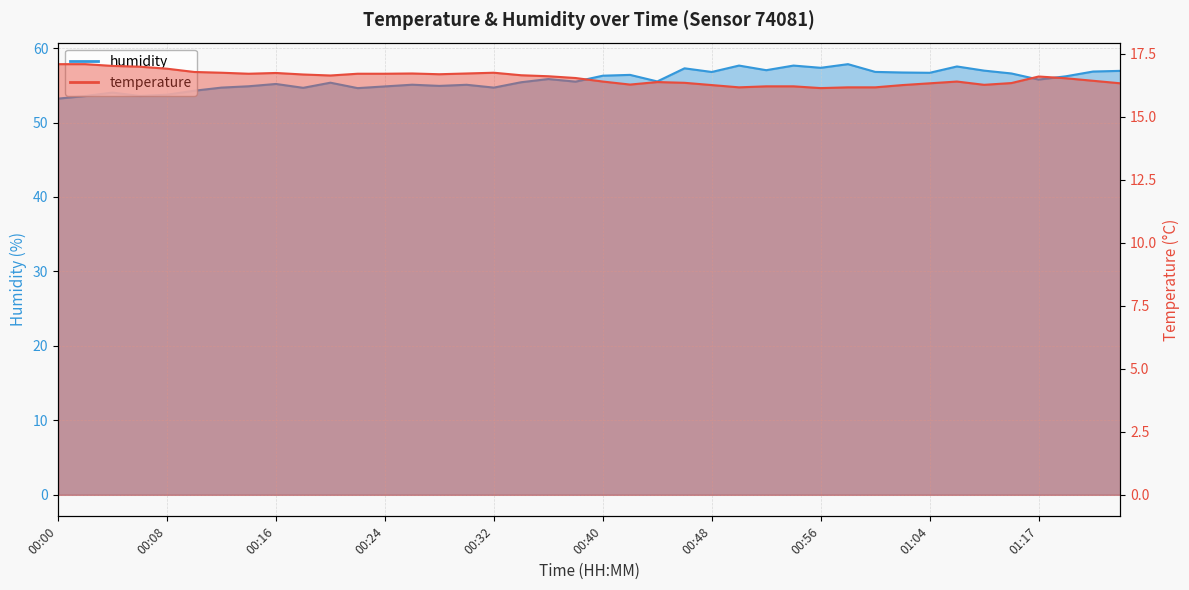

How many series are shown in this chart?

2